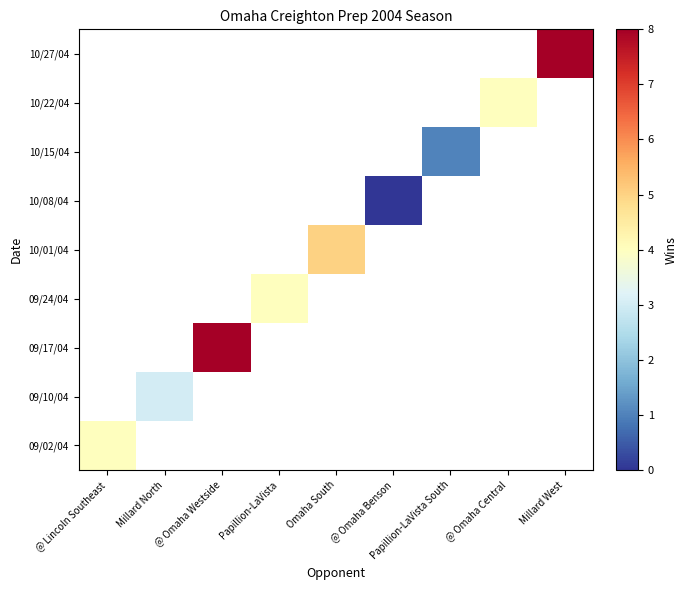

Count the number of data series in this chart.

9